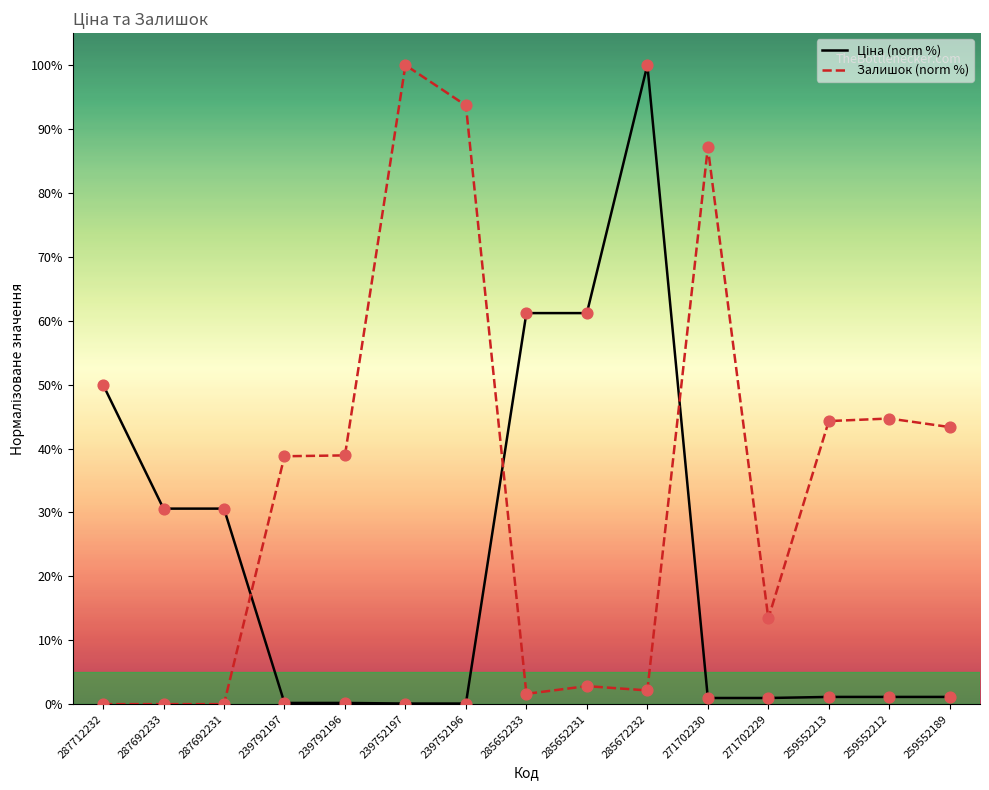

Which series contains the highest Y value?

Ціна (norm %)